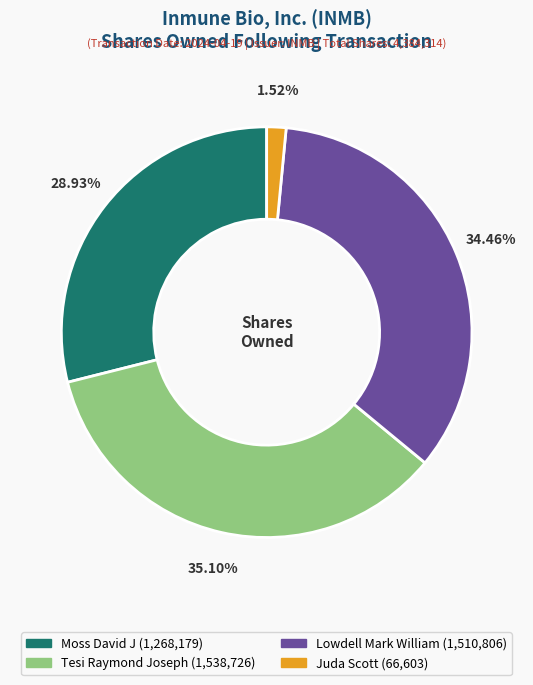

Does any single category account for the majority?

No